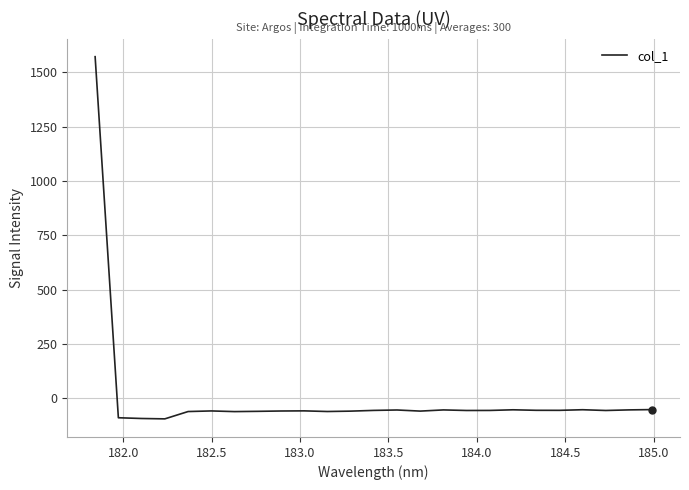

What is the sum of all values?

91.5